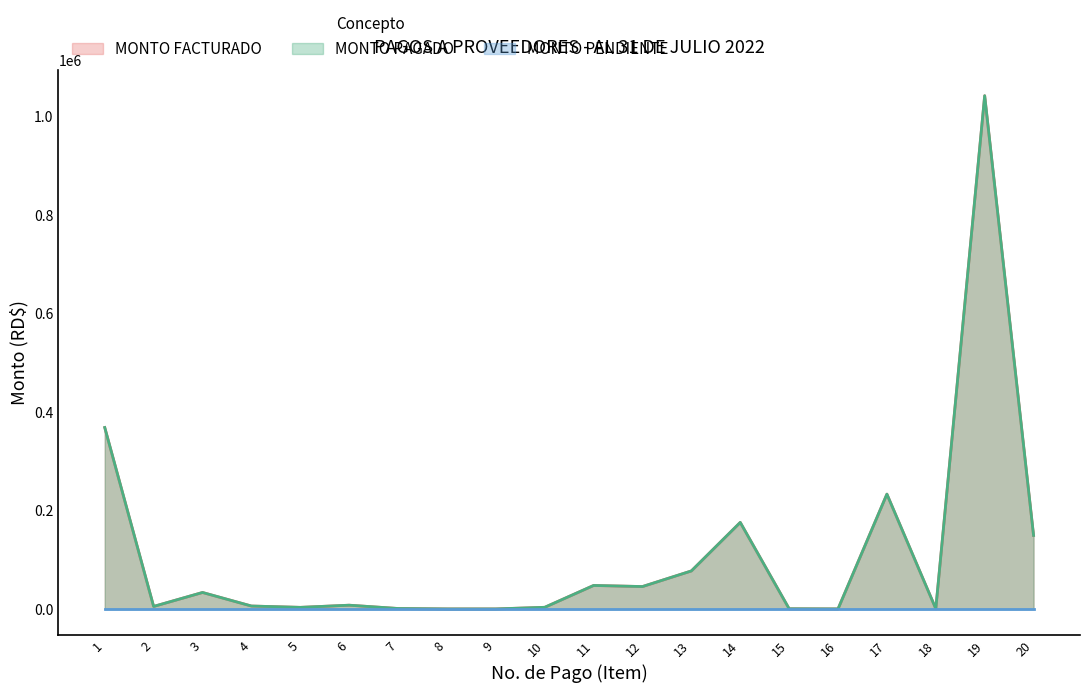

How many lines are shown in the chart?

3